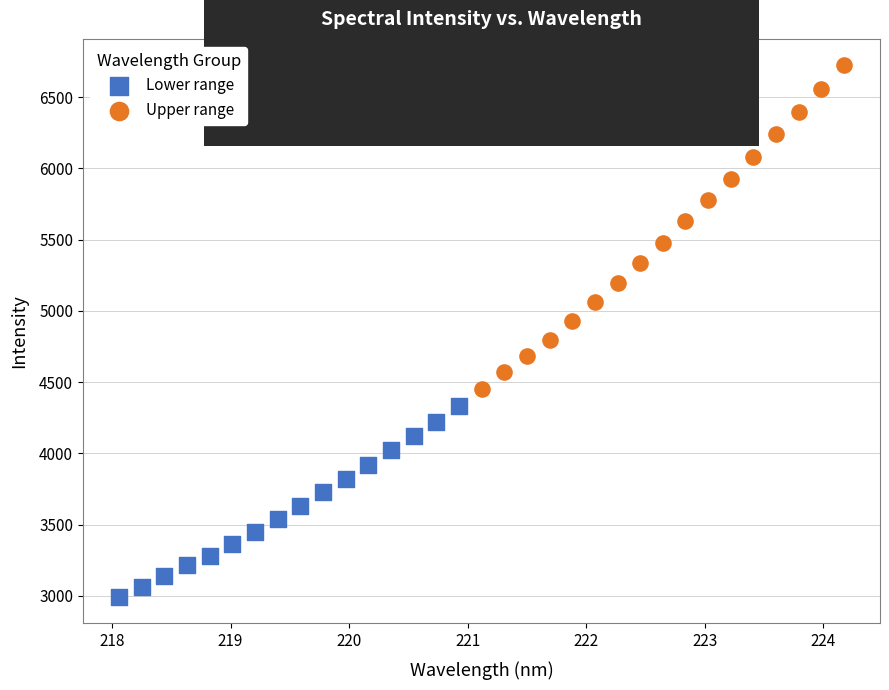

What are all the series names shown in the legend?

Lower range, Upper range